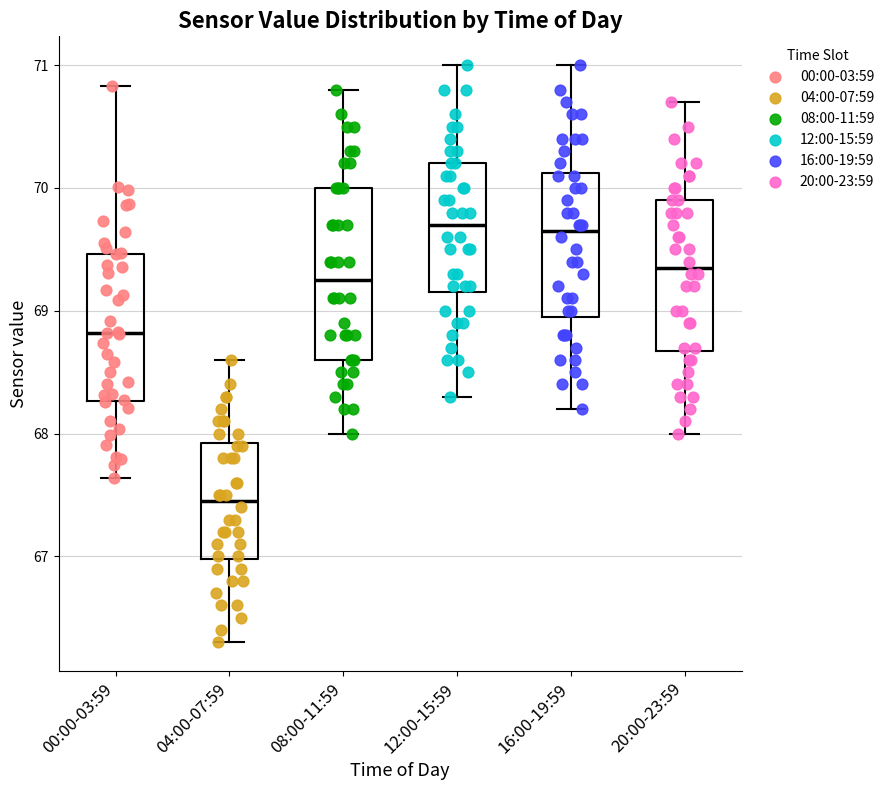

Reading left to right, transcribe this box plot: for each box, give where its median line is, the range the box spans, and where its two whiskers end, as read against the y-axis. The values are not printed on the chart, so give them approximately, as read against the axis.

00:00-03:59: median 68.8, box 68.3 to 69.5, whiskers 67.6 to 70.8
04:00-07:59: median 67.5, box 67.0 to 67.9, whiskers 66.3 to 68.6
08:00-11:59: median 69.3, box 68.6 to 70.0, whiskers 68.0 to 70.8
12:00-15:59: median 69.7, box 69.2 to 70.2, whiskers 68.3 to 71.0
16:00-19:59: median 69.7, box 69.0 to 70.1, whiskers 68.2 to 71.0
20:00-23:59: median 69.4, box 68.7 to 69.9, whiskers 68.0 to 70.7